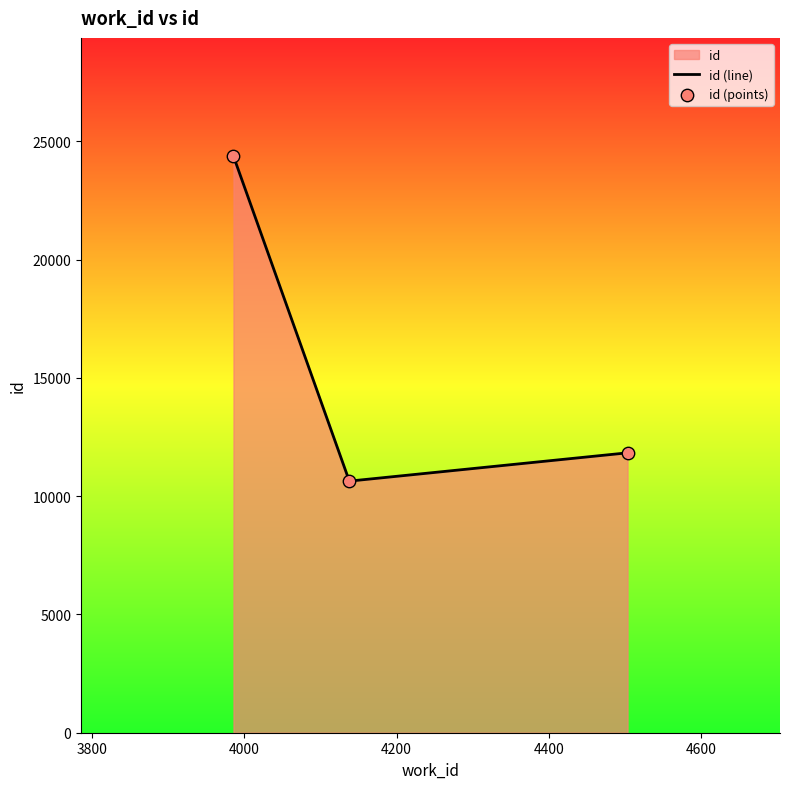

Which series contains the lowest Y value?

id (line)